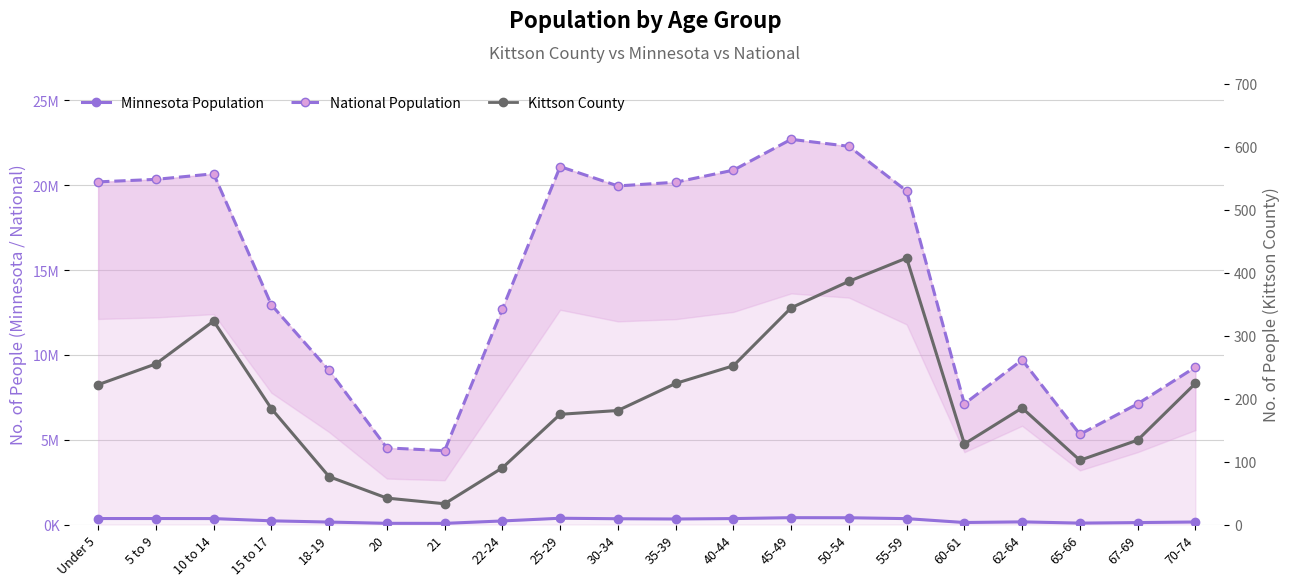

The National Population series shows 22298125 at 50-54. True or false?

True